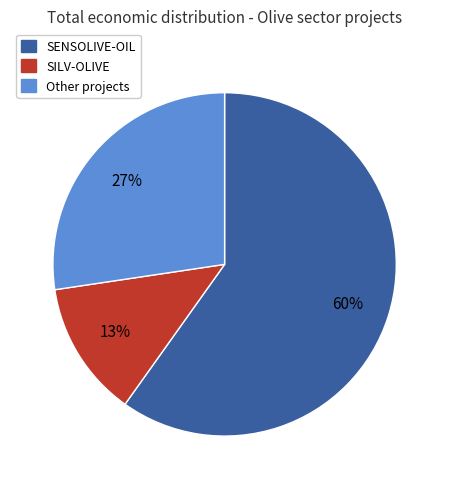

Count the number of slices in the pie.

3